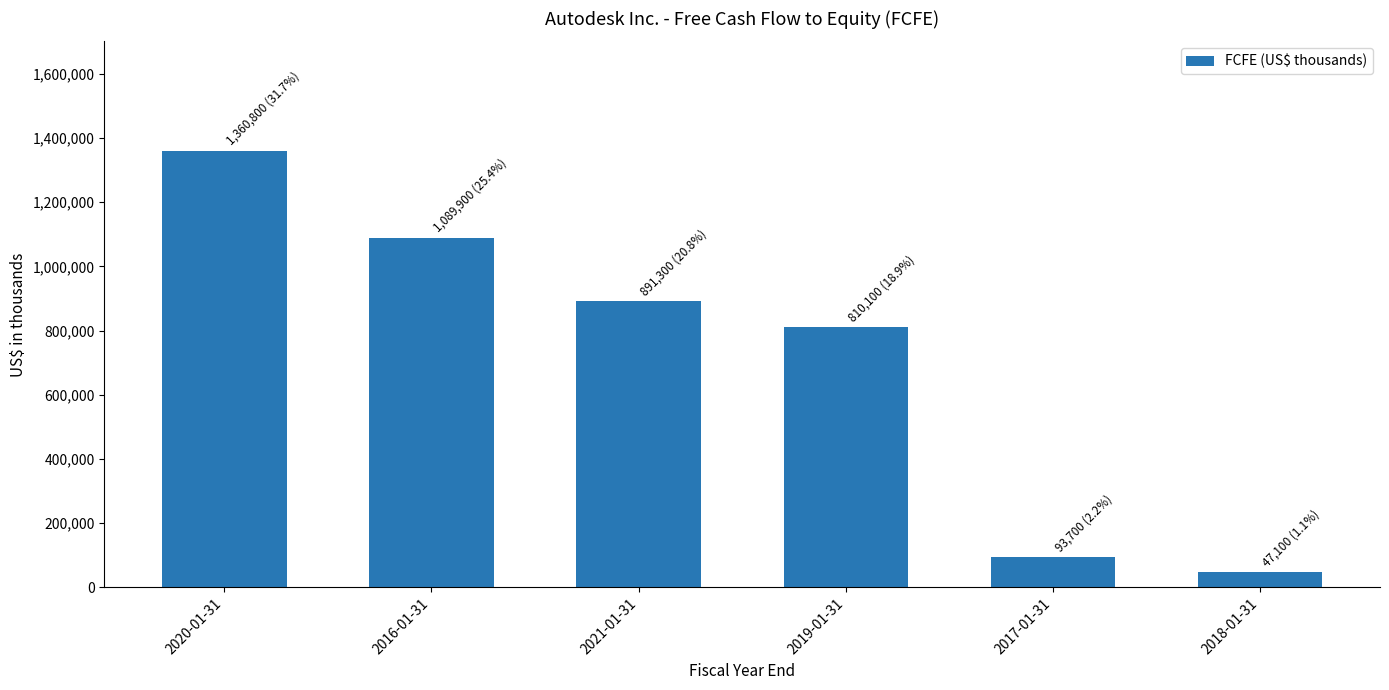

Reading right to left, list all the values displayed in this chart.

47100	93700	810100	891300	1089900	1360800